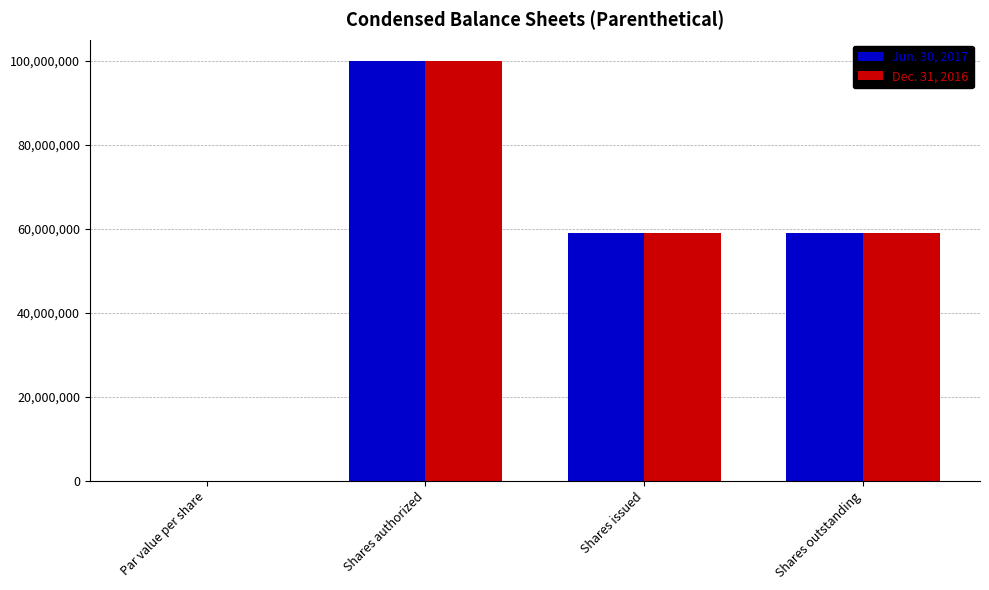

The Dec. 31, 2016 series shows 25080056.3 at Shares outstanding. True or false?

False